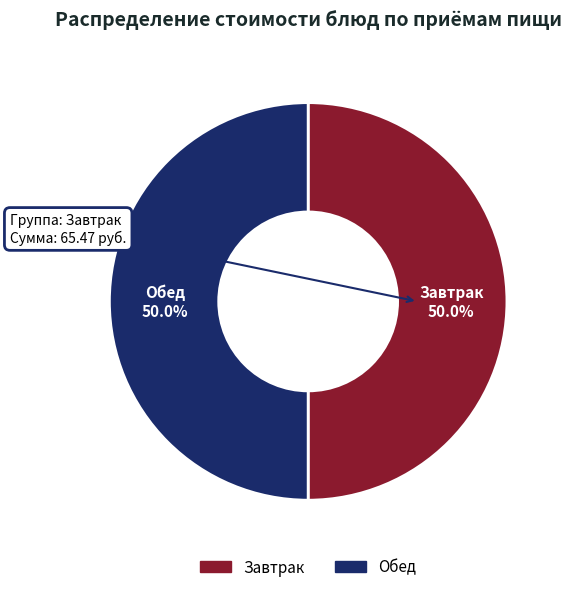

To the nearest percent, what is the average slice percentage?

50%